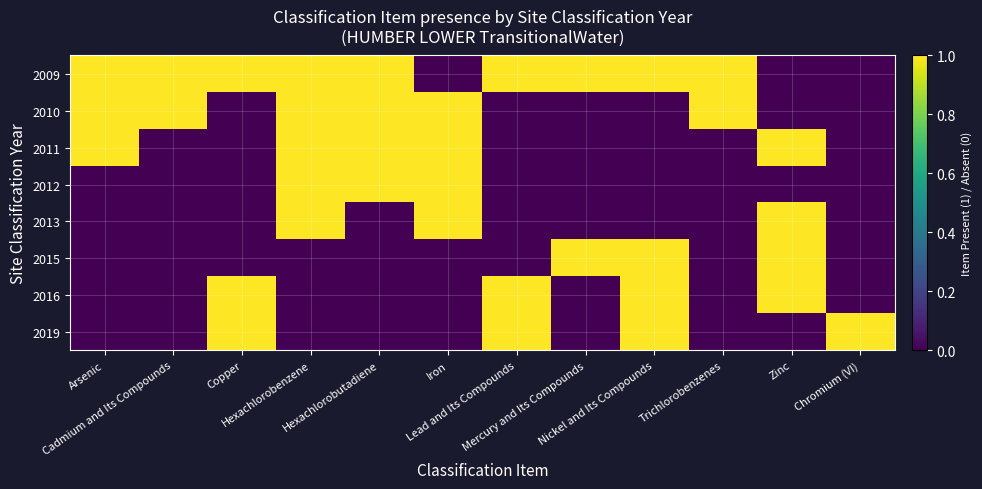

Which series has the largest total across all categories?

2009